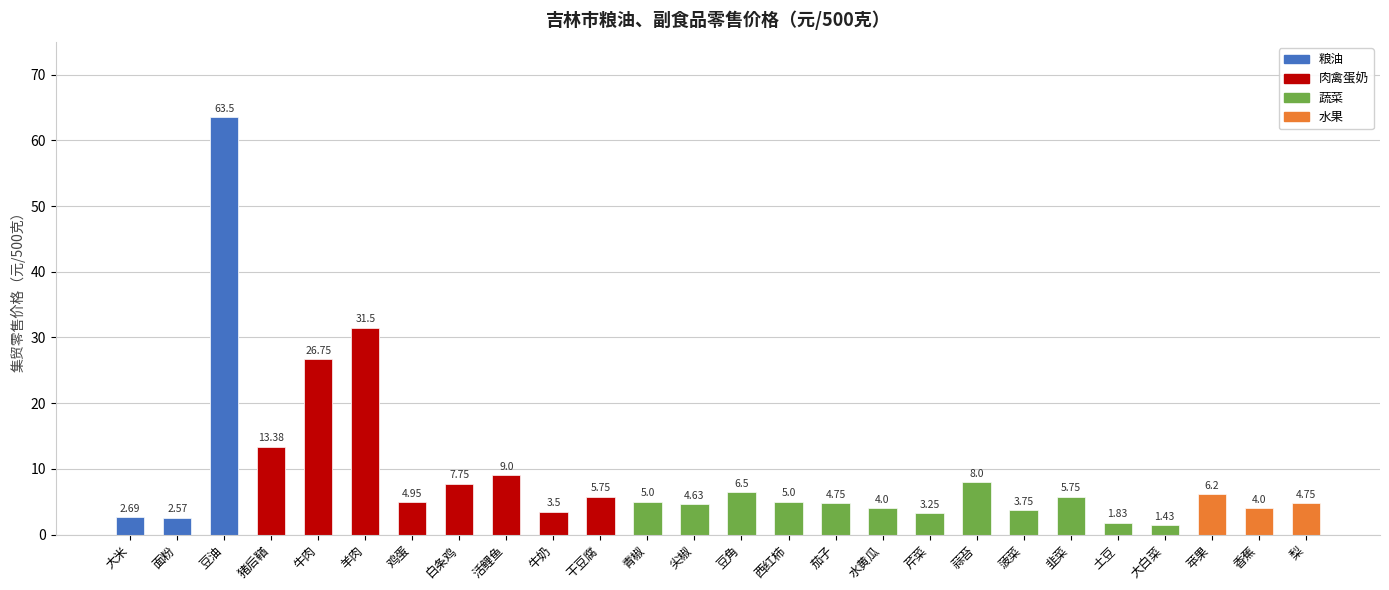

What is the label of the 23rd bar from the right?

猪后鞧